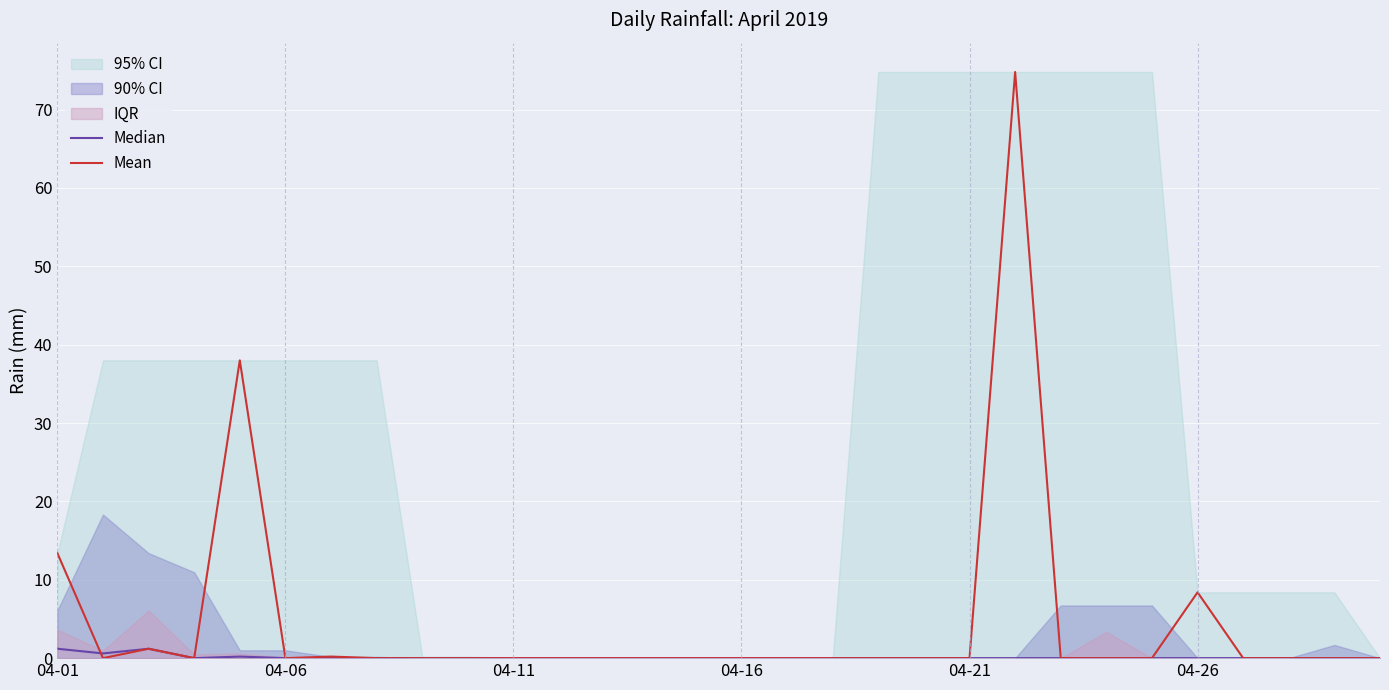

The value of Mean at 04-01 is 18.7. True or false?

False